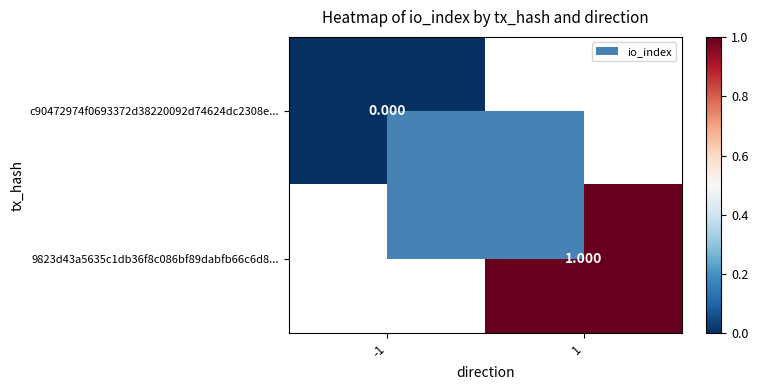

Is it true that c90472974f0693372d38220092d74624dc2308e... equals 0.0 at -1?

True